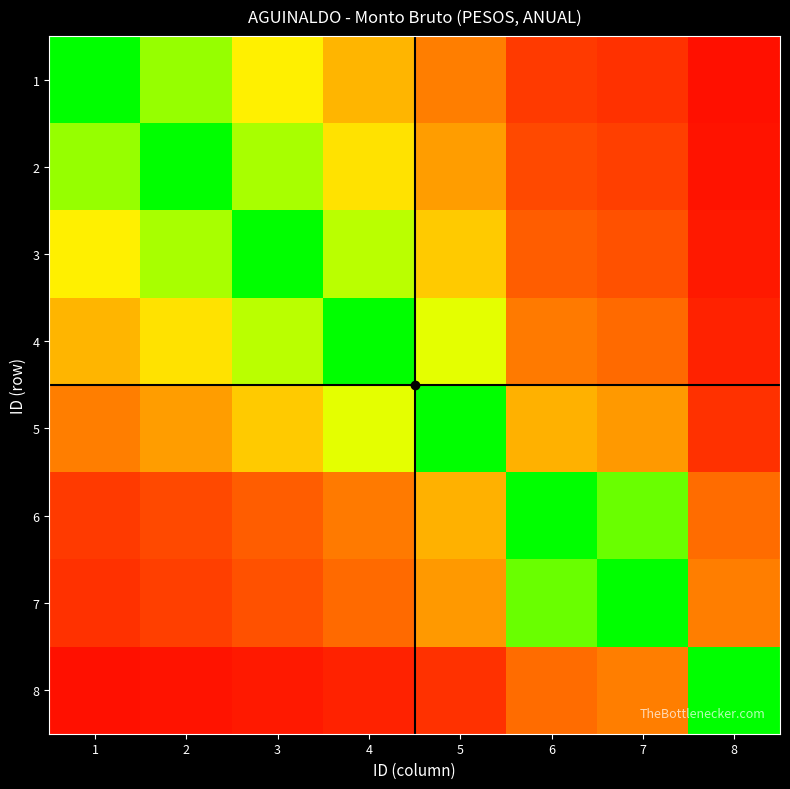

Reading left to right, what are all the values shown in this chart?

1: 1=1.0	2=0.8	3=0.6	4=0.5	5=0.3	6=0.2	7=0.1	8=0.0
2: 1=0.8	2=1.0	3=0.8	4=0.6	5=0.4	6=0.2	7=0.2	8=0.1
3: 1=0.6	2=0.8	3=1.0	4=0.8	5=0.5	6=0.2	7=0.2	8=0.1
4: 1=0.5	2=0.6	3=0.8	4=1.0	5=0.7	6=0.3	7=0.3	8=0.1
5: 1=0.3	2=0.4	3=0.5	4=0.7	5=1.0	6=0.5	7=0.4	8=0.1
6: 1=0.2	2=0.2	3=0.2	4=0.3	5=0.5	6=1.0	7=0.9	8=0.3
7: 1=0.1	2=0.2	3=0.2	4=0.3	5=0.4	6=0.9	7=1.0	8=0.3
8: 1=0.0	2=0.1	3=0.1	4=0.1	5=0.1	6=0.3	7=0.3	8=1.0